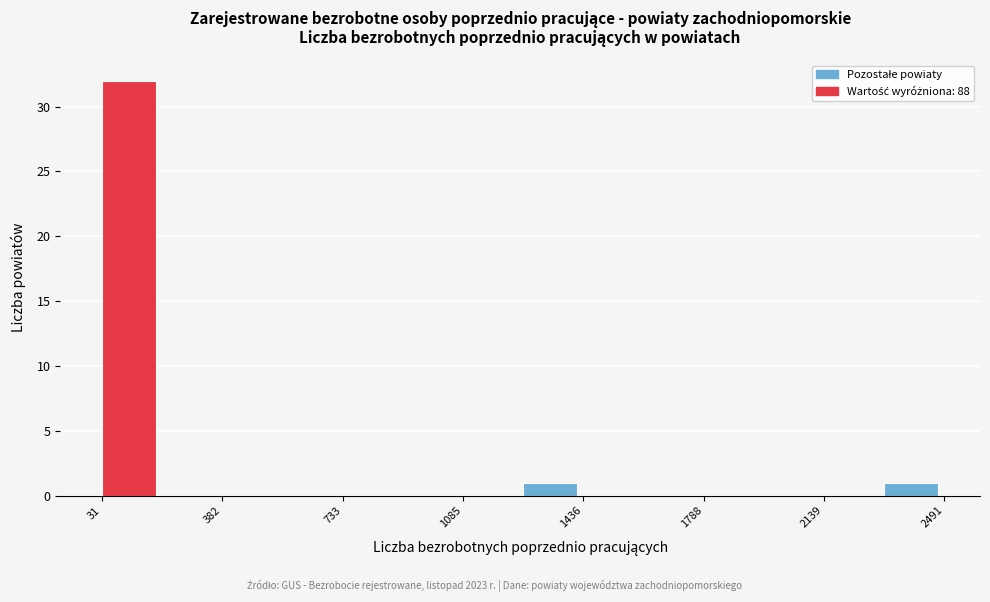

Around what value on the x-axis is the tallest bar? Give the approximate position of its centre, as read against the axis.

100